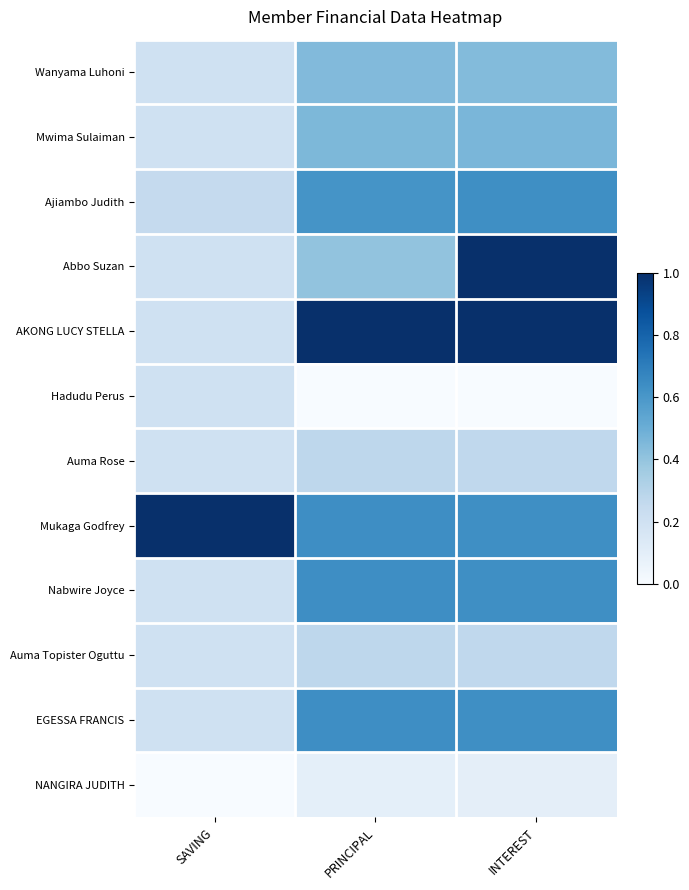

Reading left to right, what are all the values shown in this chart?

Wanyama Luhoni: SAVING=0.2	PRINCIPAL=0.4	INTEREST=0.4
Mwima Sulaiman: SAVING=0.2	PRINCIPAL=0.5	INTEREST=0.5
Ajiambo Judith: SAVING=0.2	PRINCIPAL=0.6	INTEREST=0.6
Abbo Suzan: SAVING=0.2	PRINCIPAL=0.4	INTEREST=1.0
AKONG LUCY STELLA: SAVING=0.2	PRINCIPAL=1.0	INTEREST=1.0
Hadudu Perus: SAVING=0.2	PRINCIPAL=0.0	INTEREST=0.0
Auma Rose: SAVING=0.2	PRINCIPAL=0.3	INTEREST=0.3
Mukaga Godfrey: SAVING=1.0	PRINCIPAL=0.6	INTEREST=0.6
Nabwire Joyce: SAVING=0.2	PRINCIPAL=0.6	INTEREST=0.6
Auma Topister Oguttu: SAVING=0.2	PRINCIPAL=0.3	INTEREST=0.3
EGESSA FRANCIS: SAVING=0.2	PRINCIPAL=0.6	INTEREST=0.6
NANGIRA JUDITH: SAVING=0.0	PRINCIPAL=0.1	INTEREST=0.1